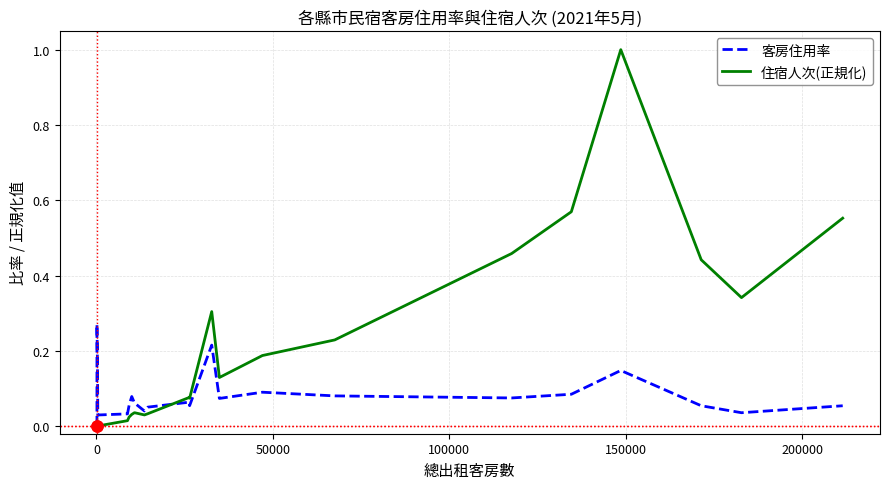

Rank the series by their maximum value, from lowest to highest.

客房住用率, 住宿人次(正規化)